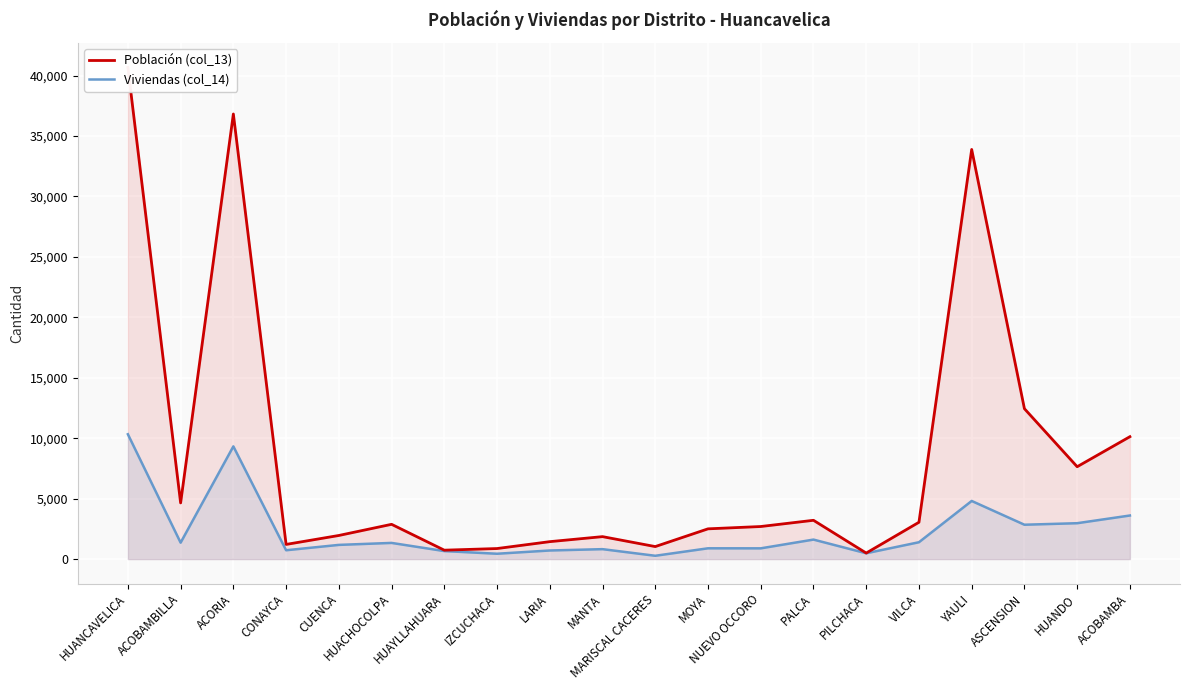

What is the label of the 13th point from the left?

NUEVO OCCORO